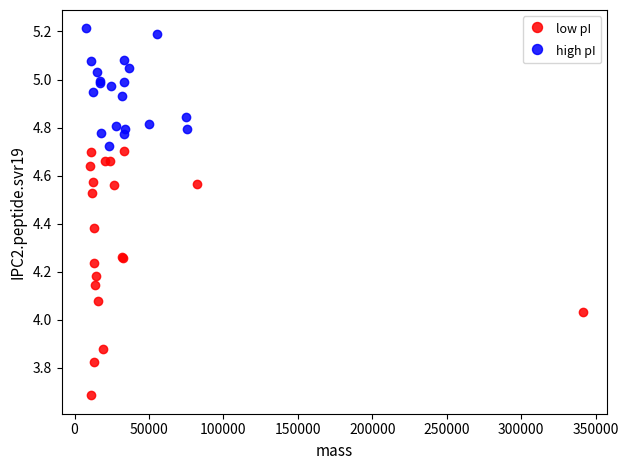

Which series reaches the maximum Y coordinate?

high pI